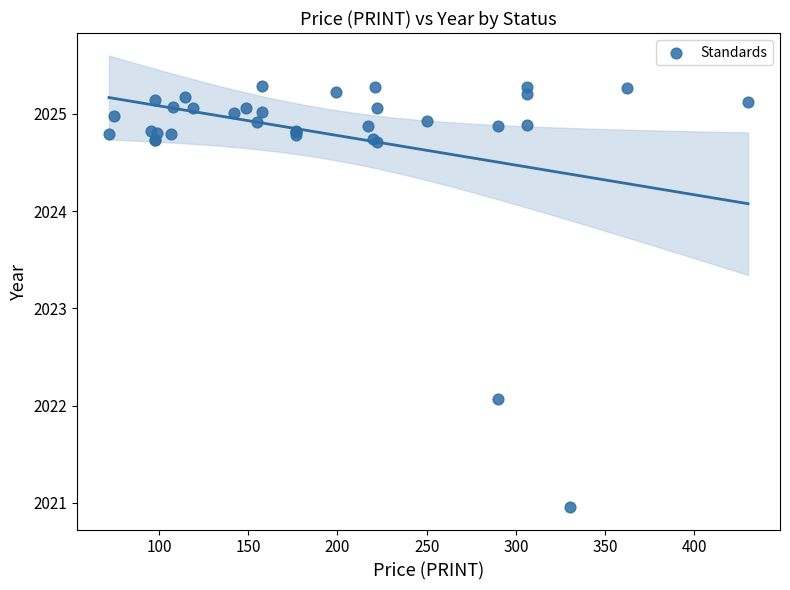

What Y value in the scatter plot is closest to 2023?

2022.1